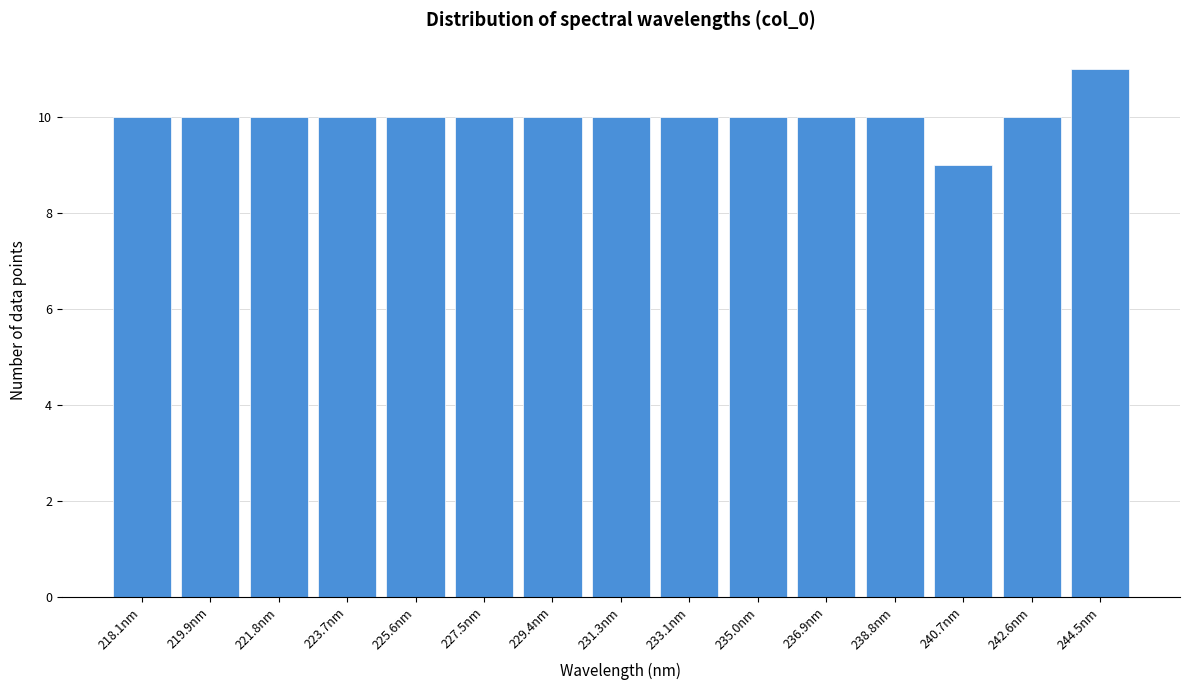

Reading left to right, list all the values displayed in this chart.

10	10	10	10	10	10	10	10	10	10	10	10	9	10	11